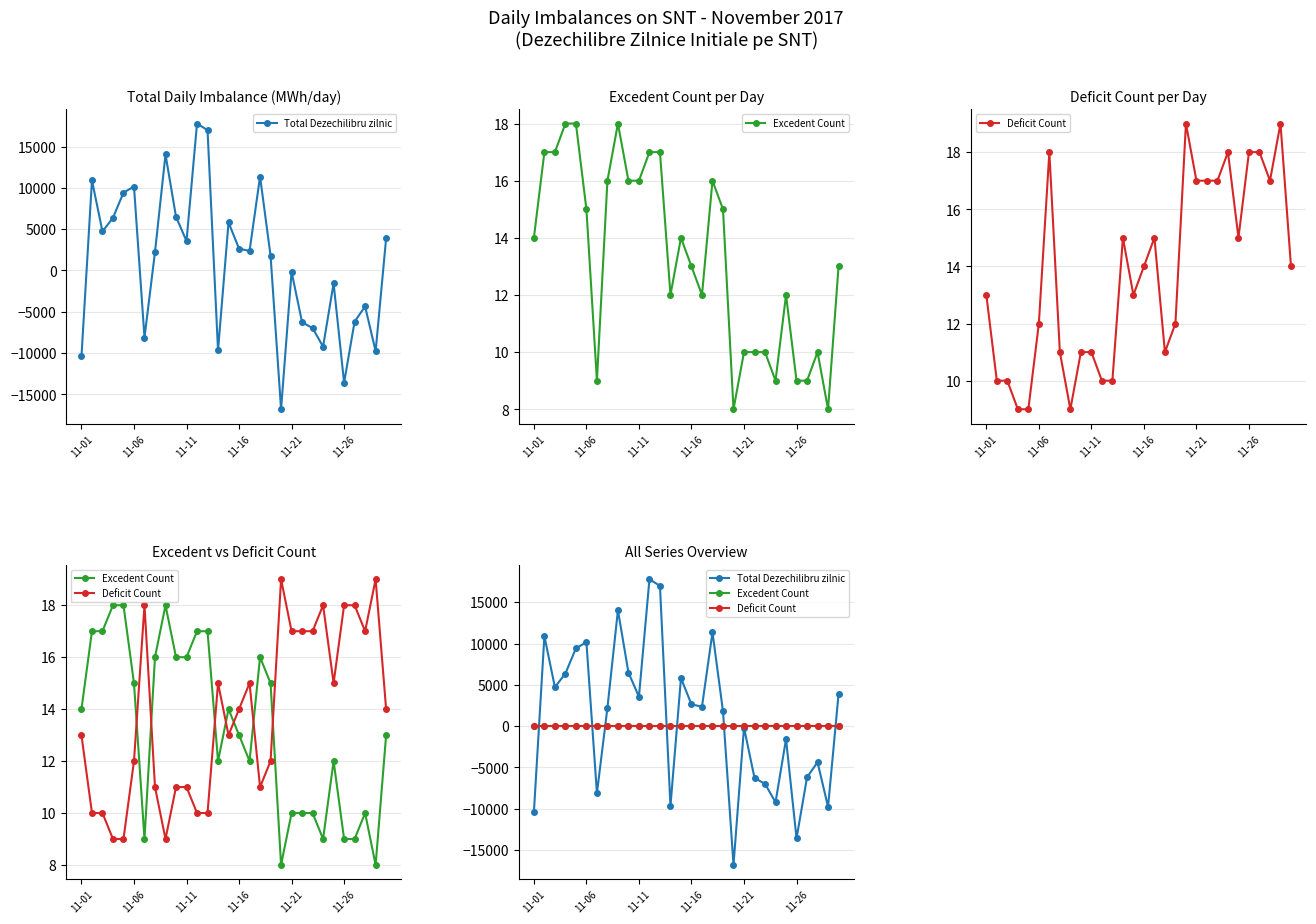

How many times do Excedent Count and Total Dezechilibru zilnic cross each other?

7